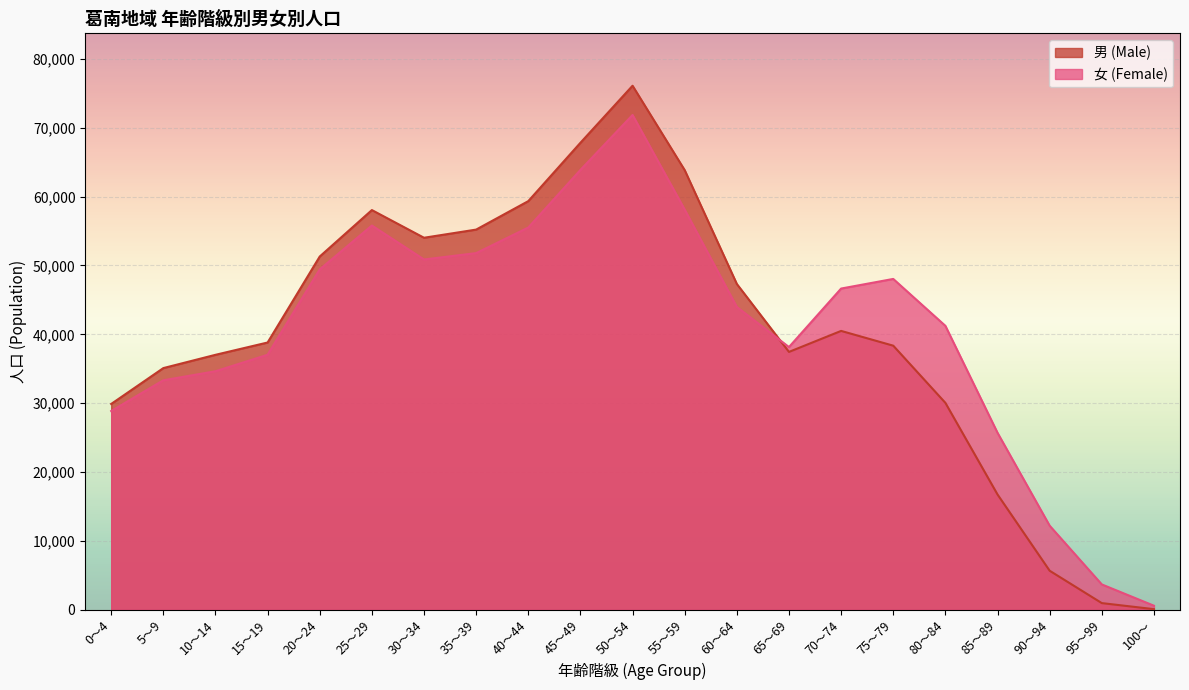

List the series in order of their peak value, lowest first.

女 (Female), 男 (Male)